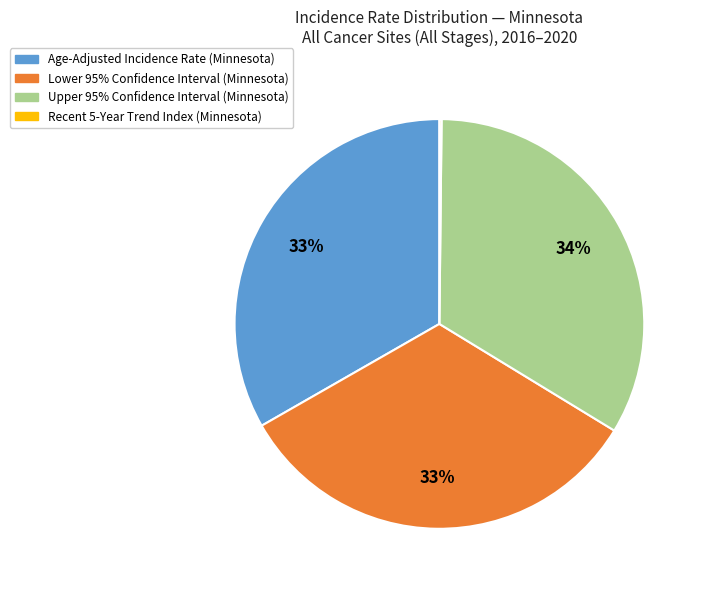

Is there any slice that represents more than half of the pie?

No